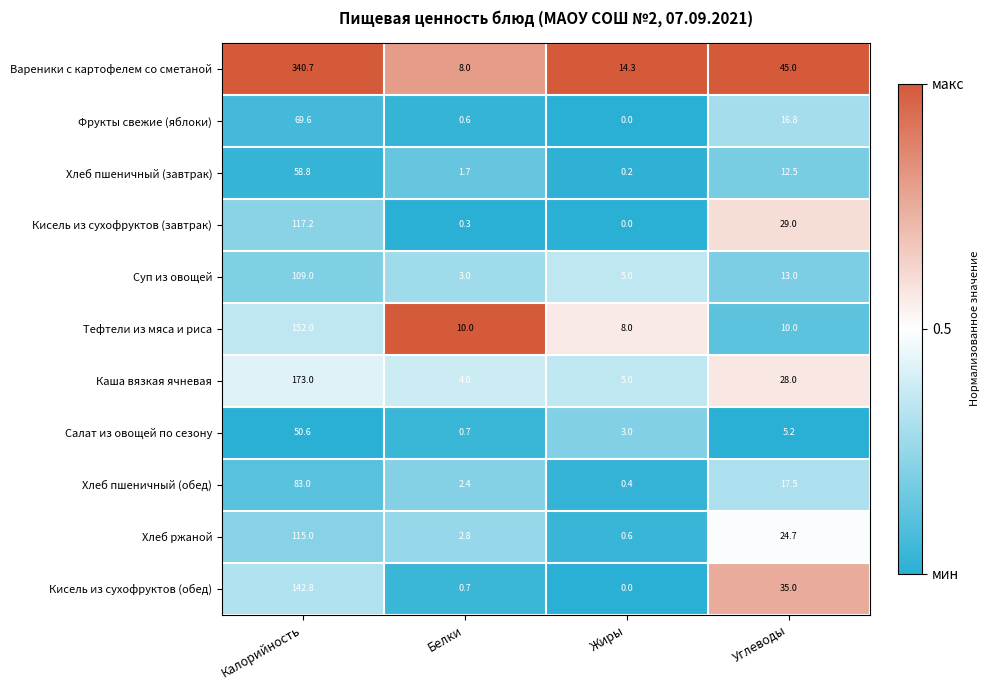

At which category does the chart reach its peak across all series?

Калорийность